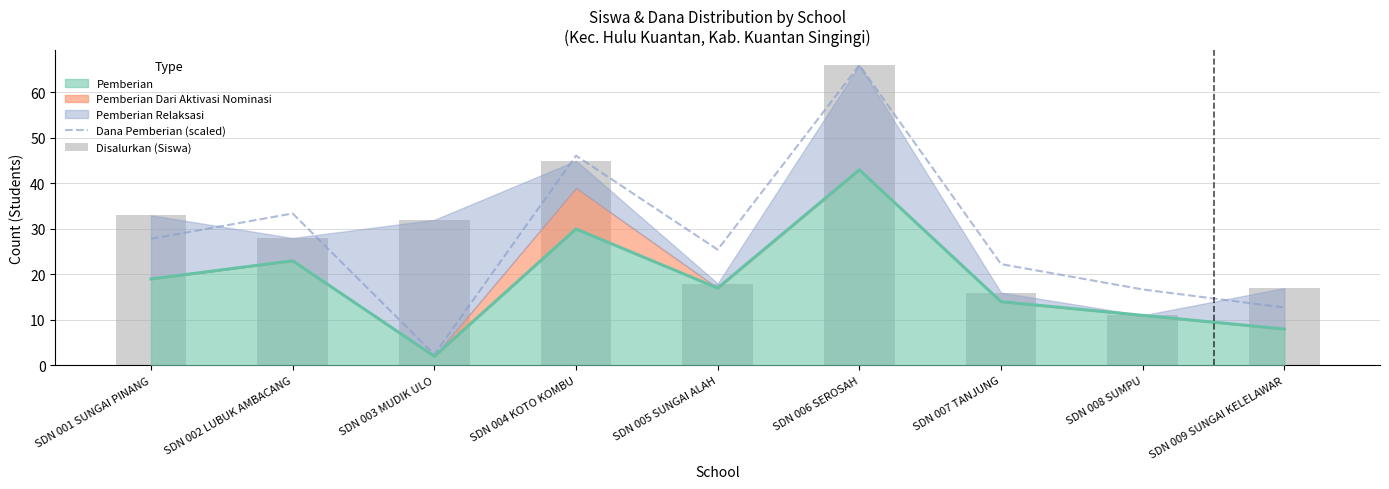

Which series has the largest total across all categories?

Disalurkan (Siswa)